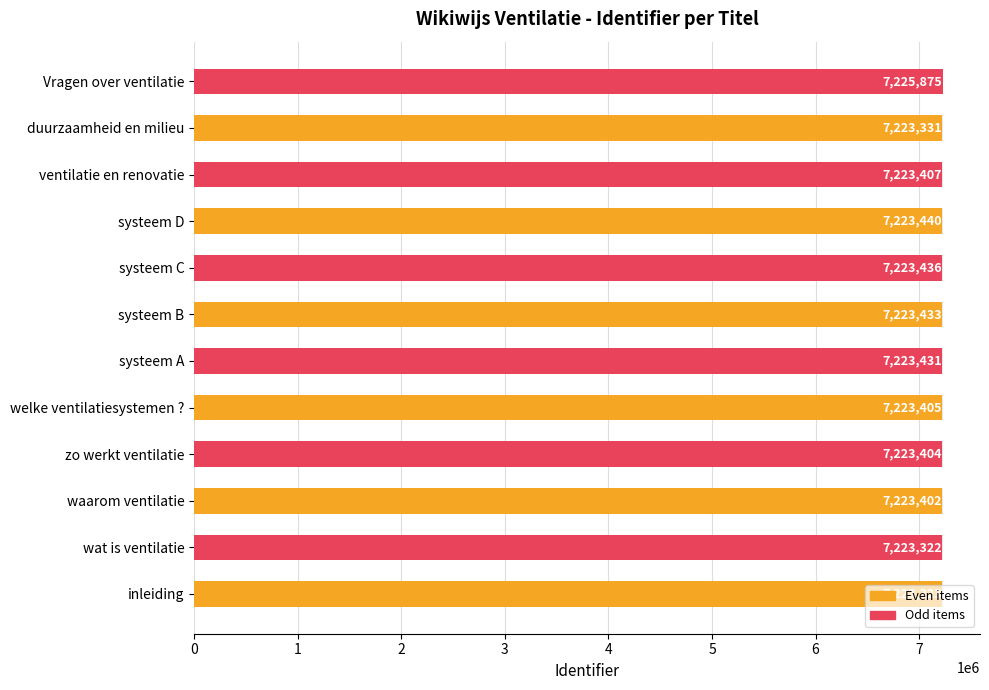

How many values are below 7223407?

6